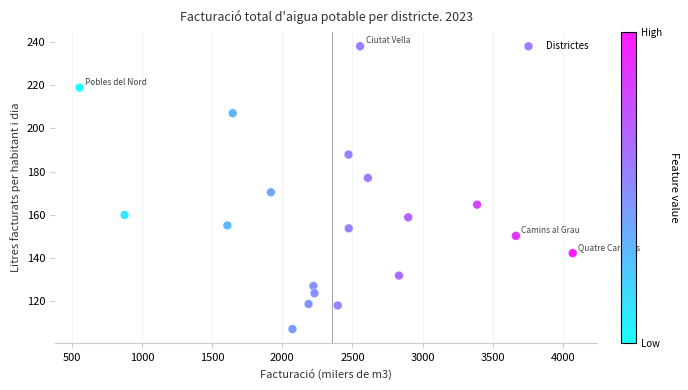

What is the range of X values (max minus min)?

3514.9